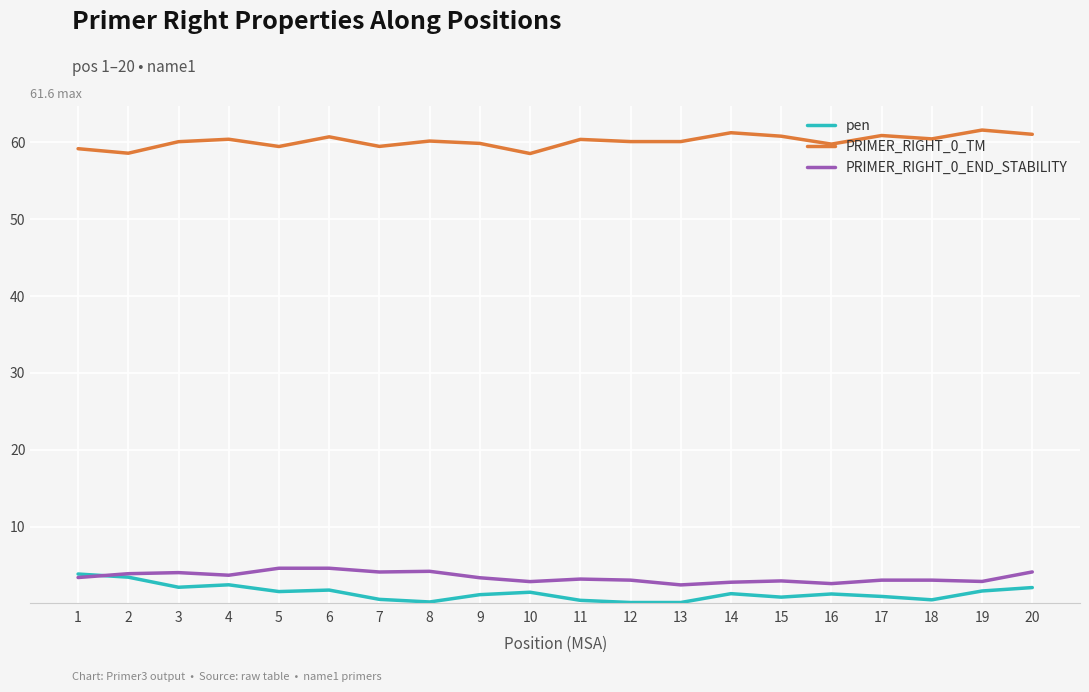

What is the smallest value displayed?

0.1